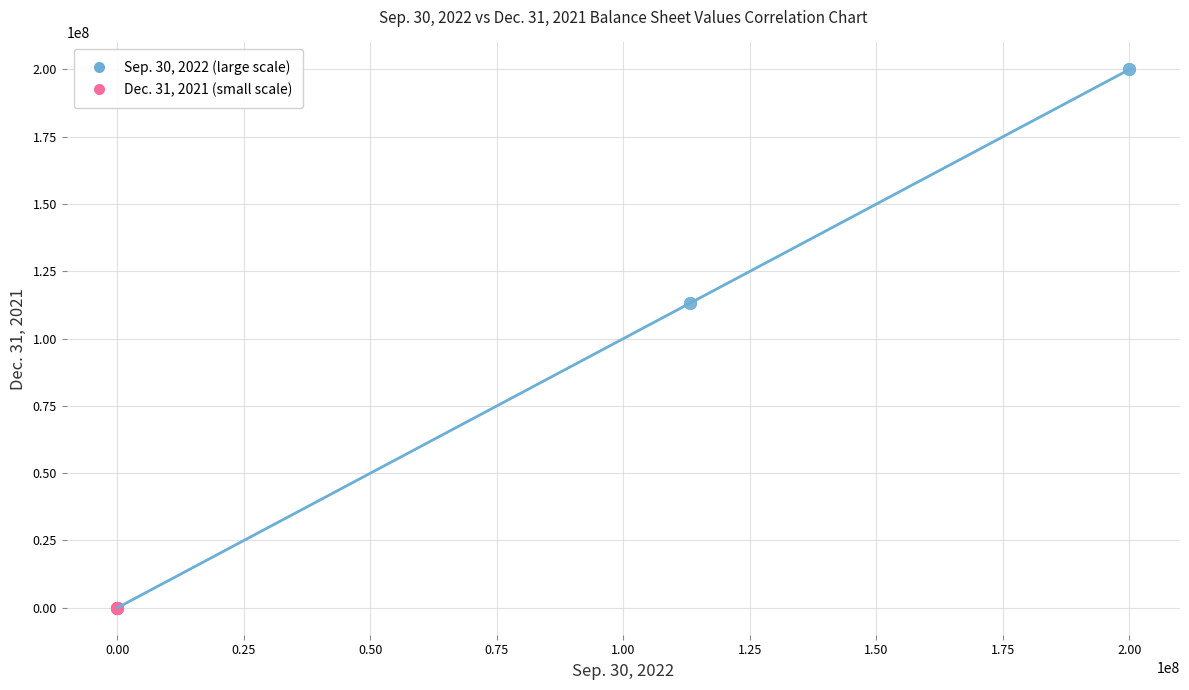

Which series has the largest Y range (max minus min)?

Sep. 30, 2022 (large scale)